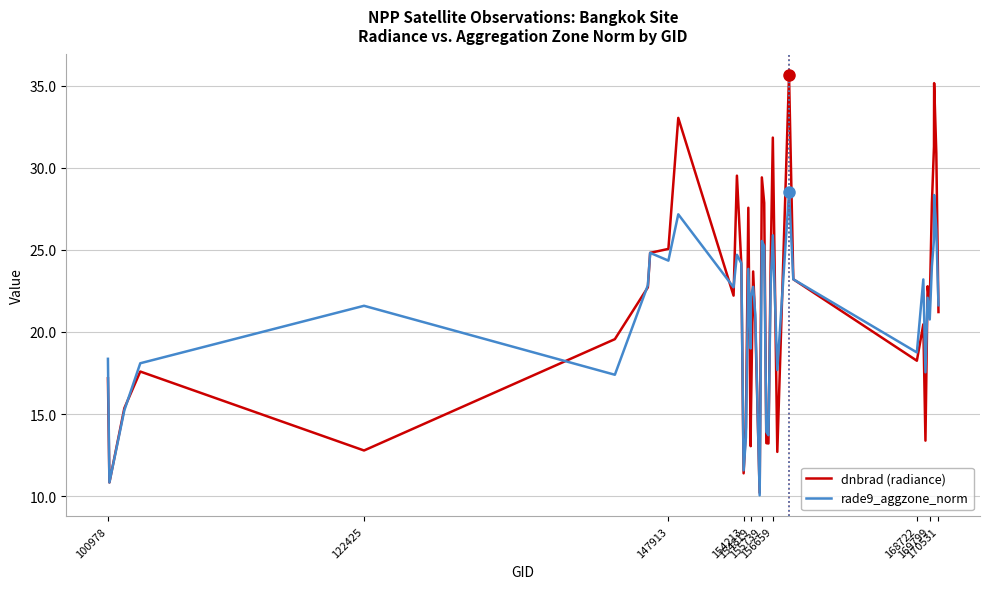

True or false: rade9_aggzone_norm and dnbrad (radiance) intersect in this chart.

True